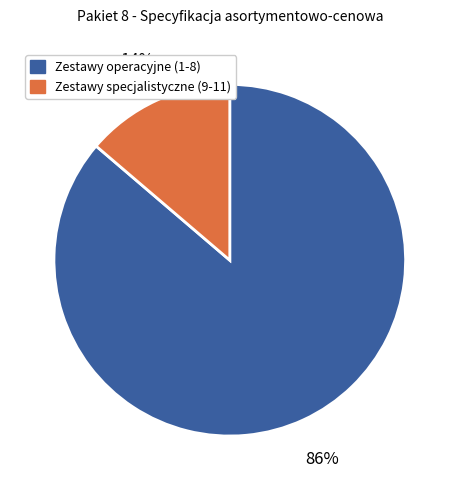

Is there a majority slice in this chart?

Yes